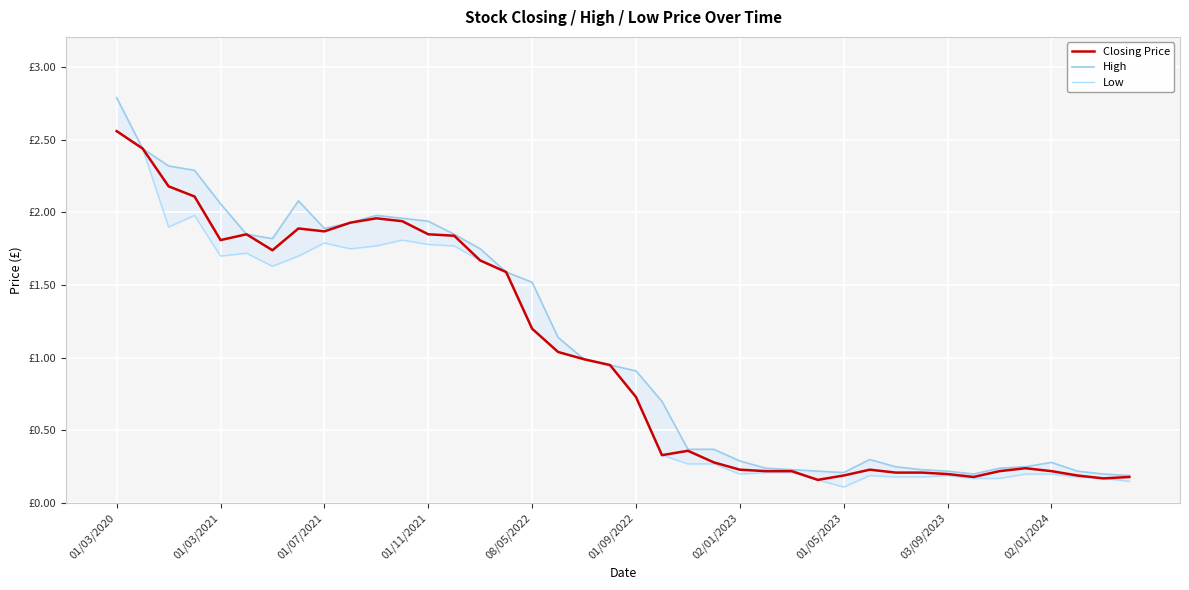

True or false: Closing Price has a value of 0.0 at 01/05/2023.

False